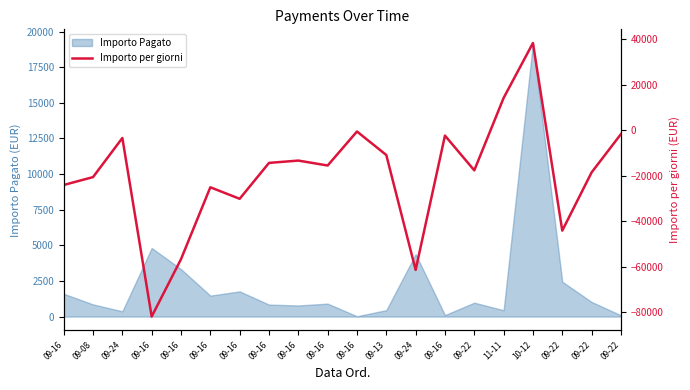

How many categories are shown in the chart?

20